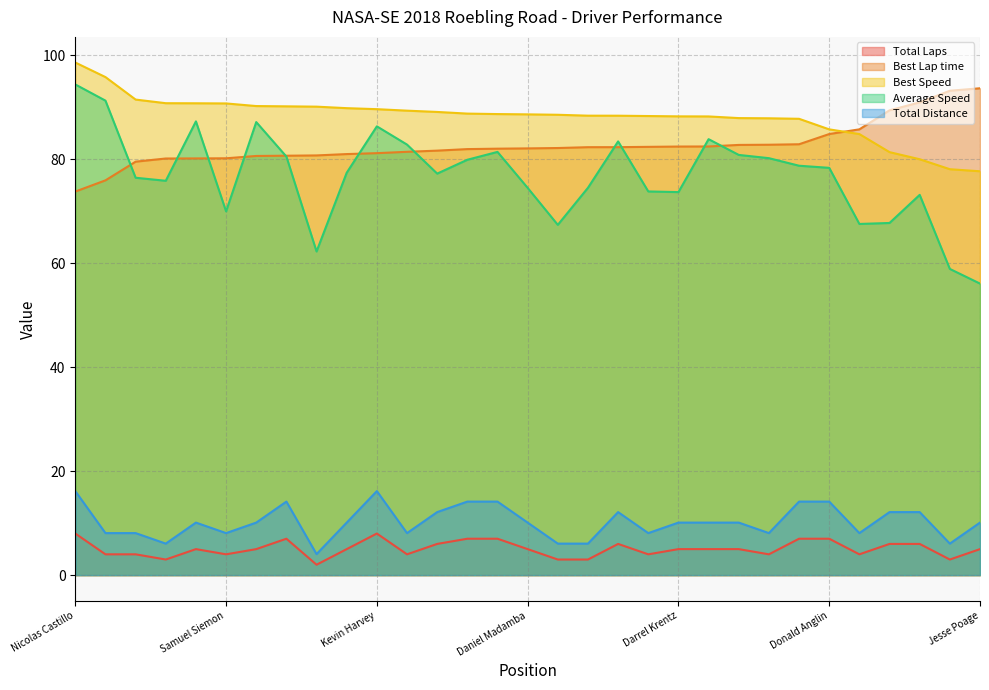

Which category has the highest value in the Total Distance series?

Nicolas Castillo